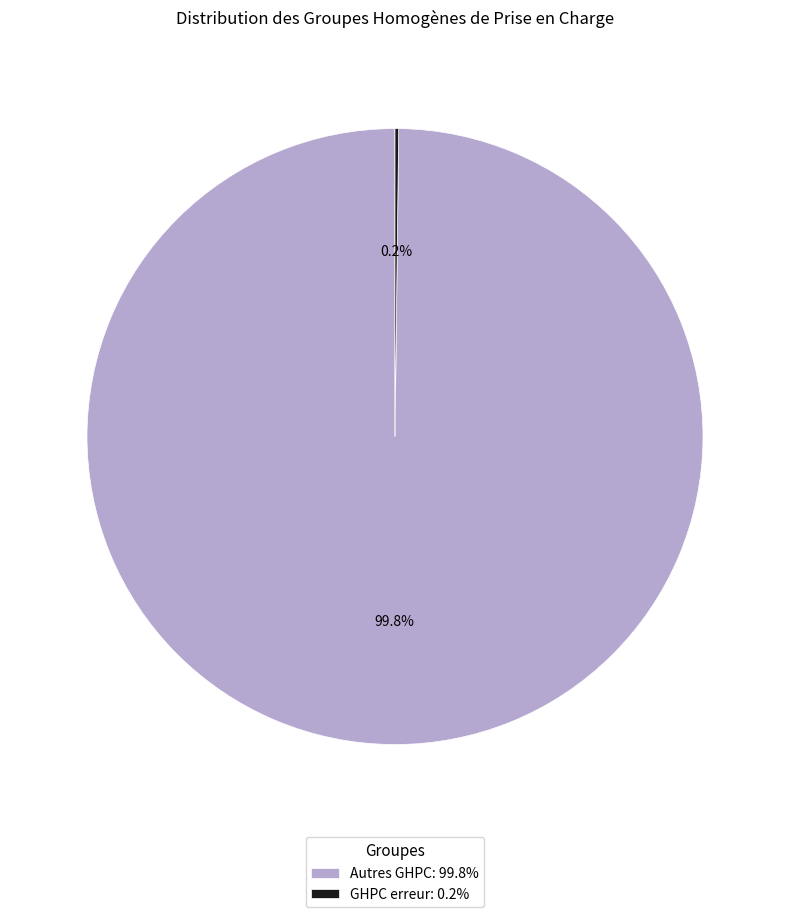

Is there a majority slice in this chart?

Yes